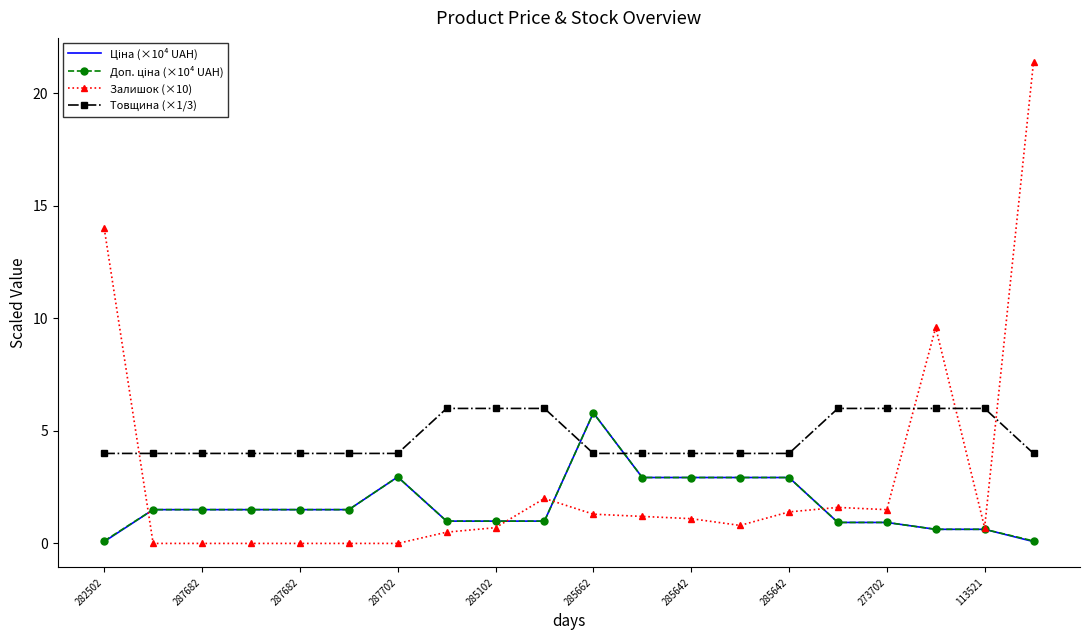

Which series has the largest total across all categories?

Товщина (×1/3)